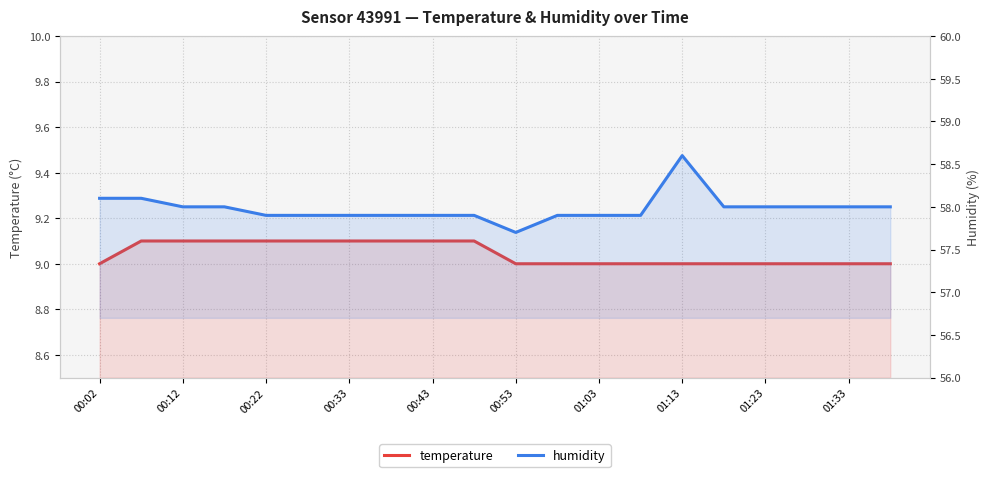

Count the temperature values in the range 9 to 10.

20